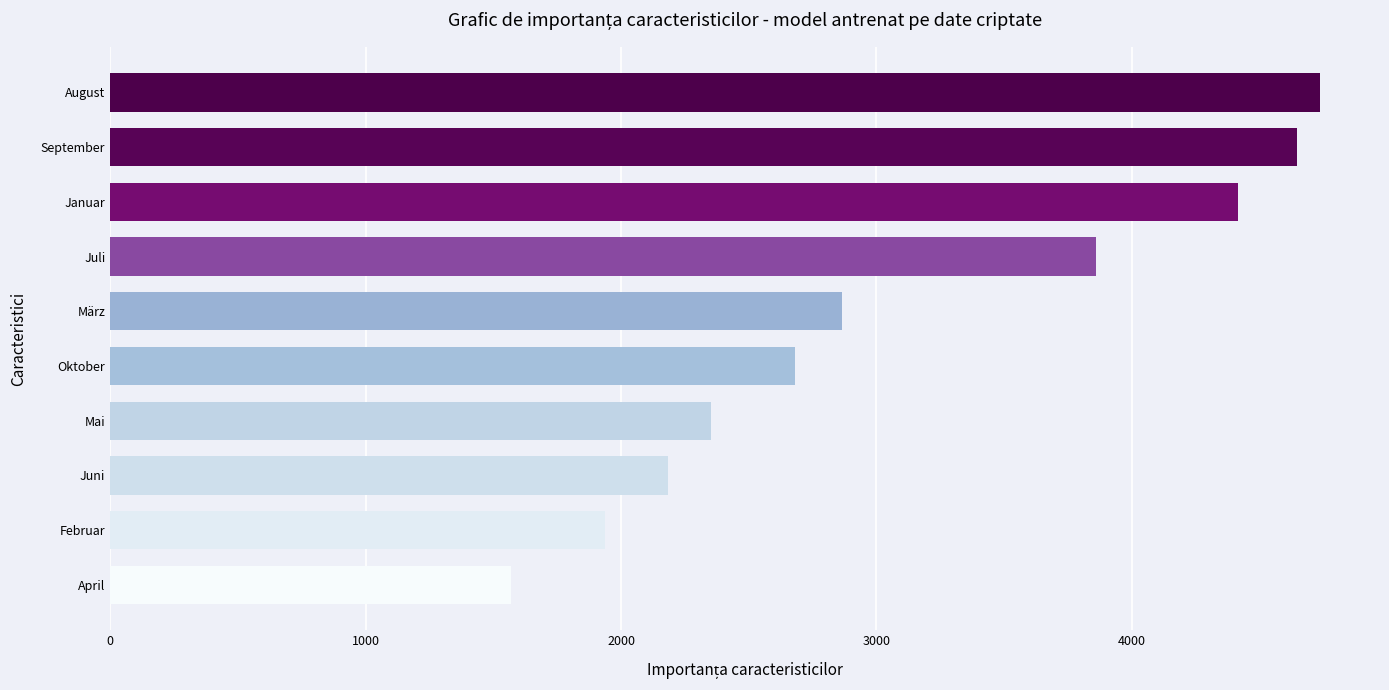

Which has a higher value, Juni or Mai?

Mai